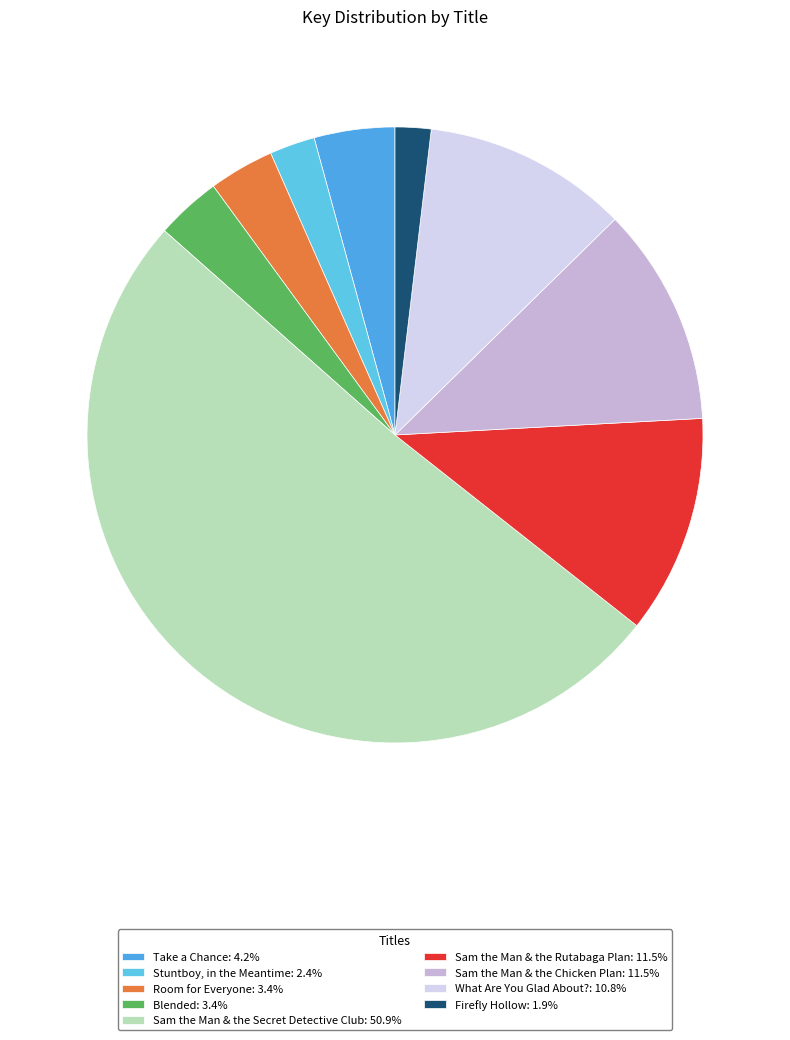

Approximately how many times larger is the value at Stuntboy, in the Meantime compared to What Are You Glad About??

0.2